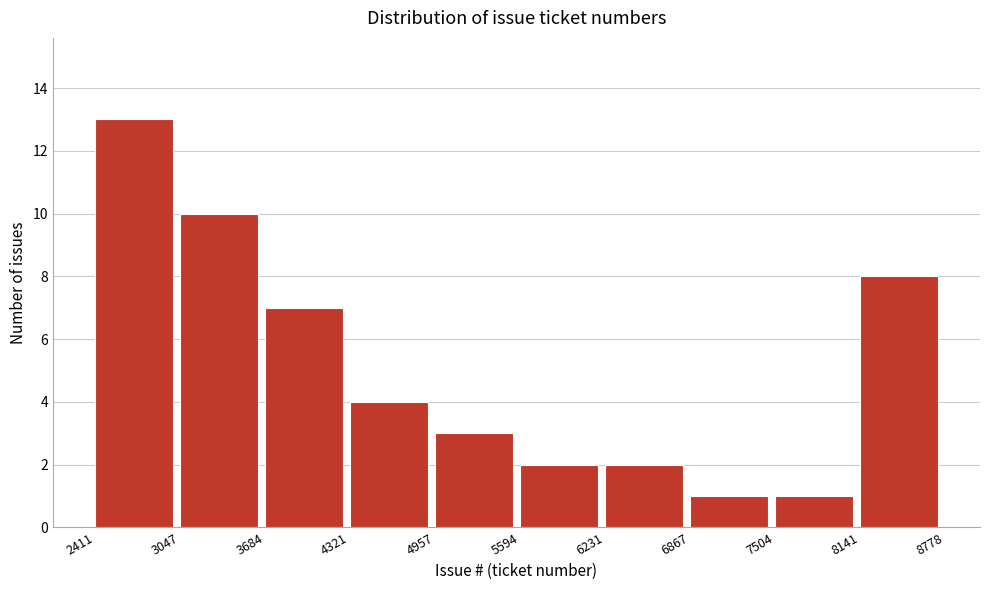

How tall is the bar that spans 6867 to 7504 on the x-axis? The values are not printed on the chart, so give them approximately, as read against the axis.

1